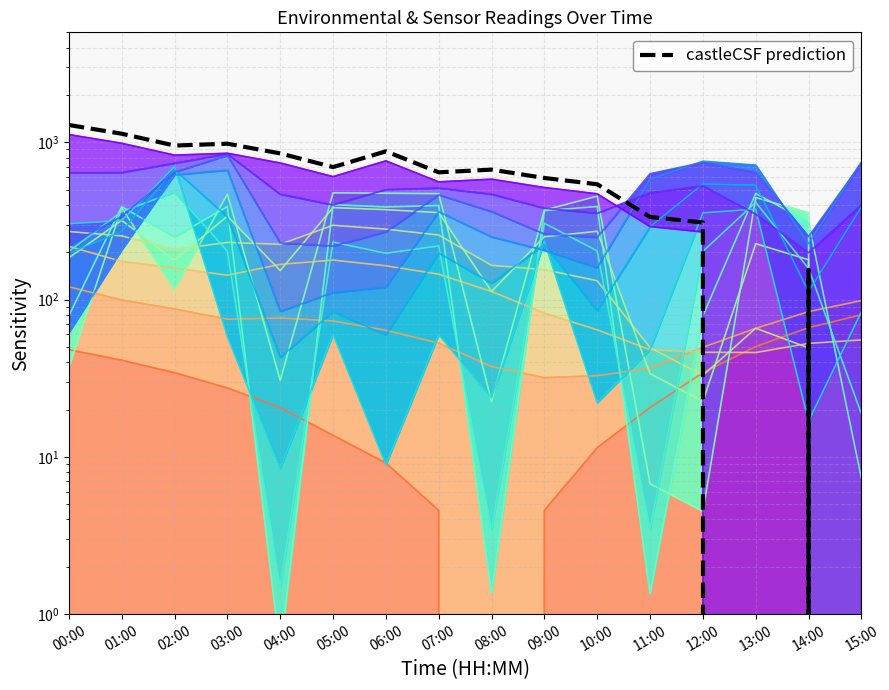

The value at 11:00 is 185.4. True or false?

False